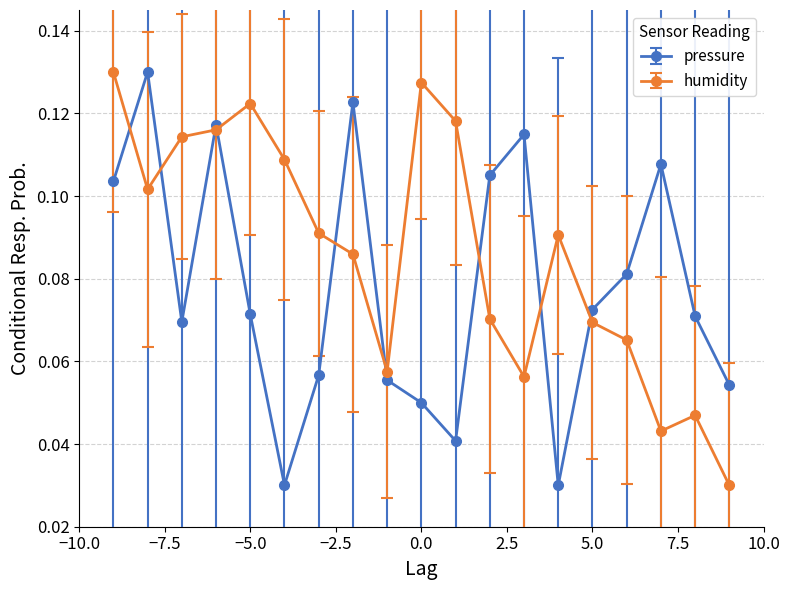

How many lines are shown in the chart?

2